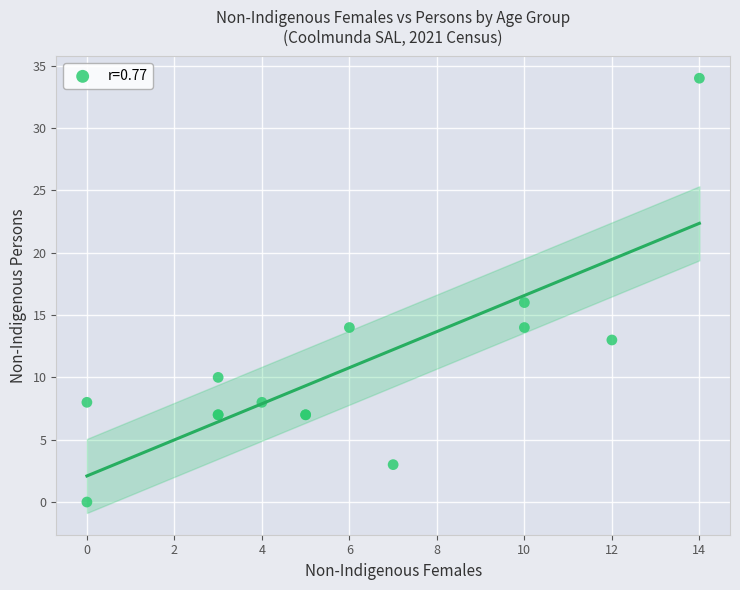

What Y value in the scatter plot is closest to 17?

16